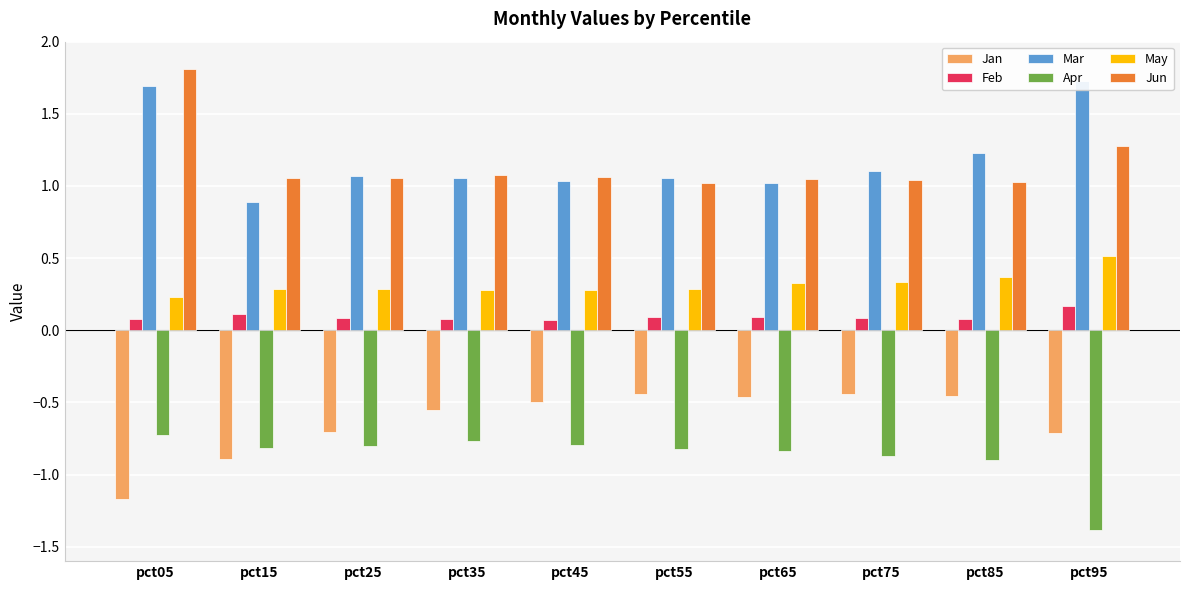

What are all the series names shown in the legend?

Jan, Feb, Mar, Apr, May, Jun